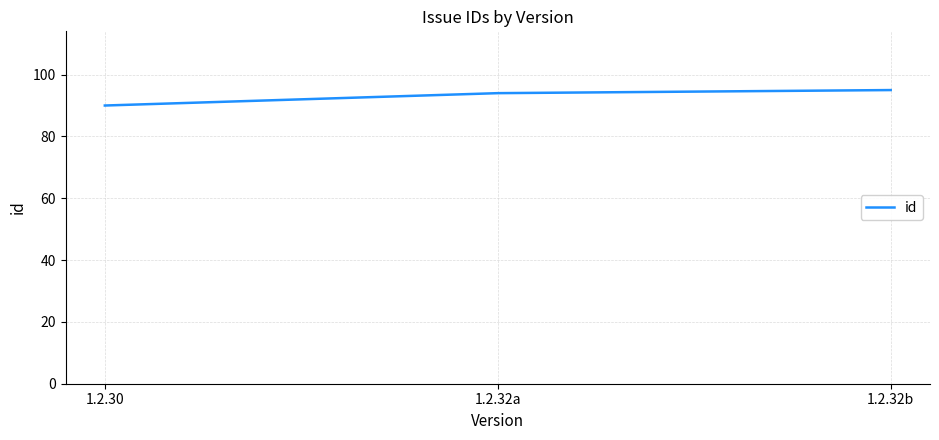

What is the maximum value shown in the chart?

95